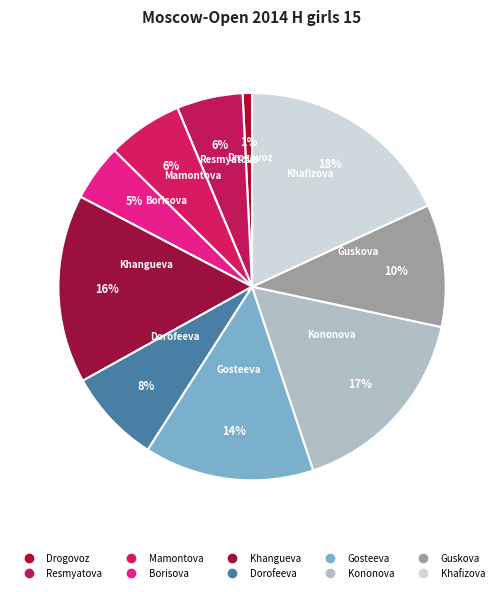

How many slices are in this pie chart?

10